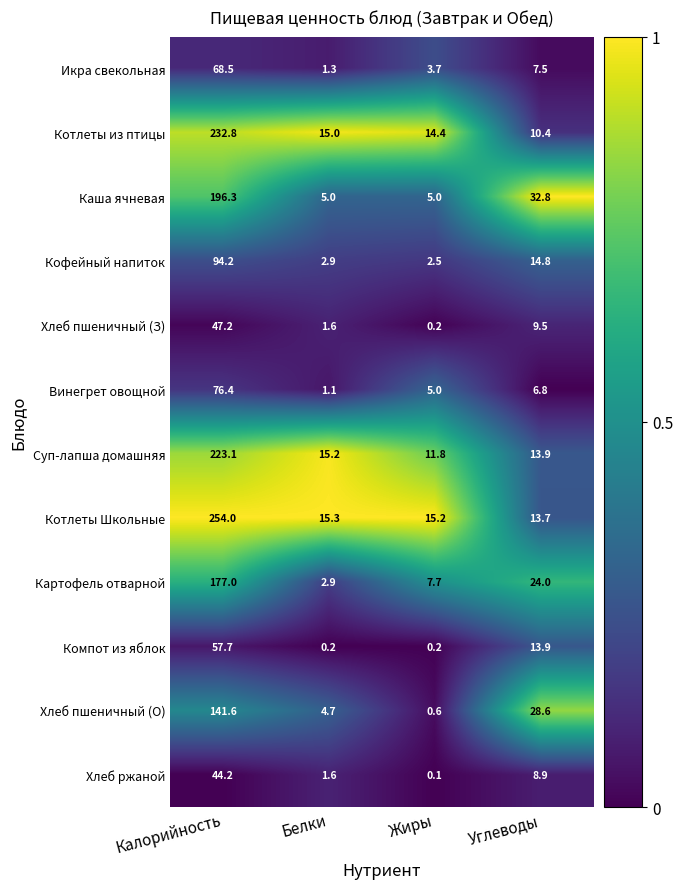

What is the difference between the maximum and minimum values in the Хлеб пшеничный (О) series?

141.0